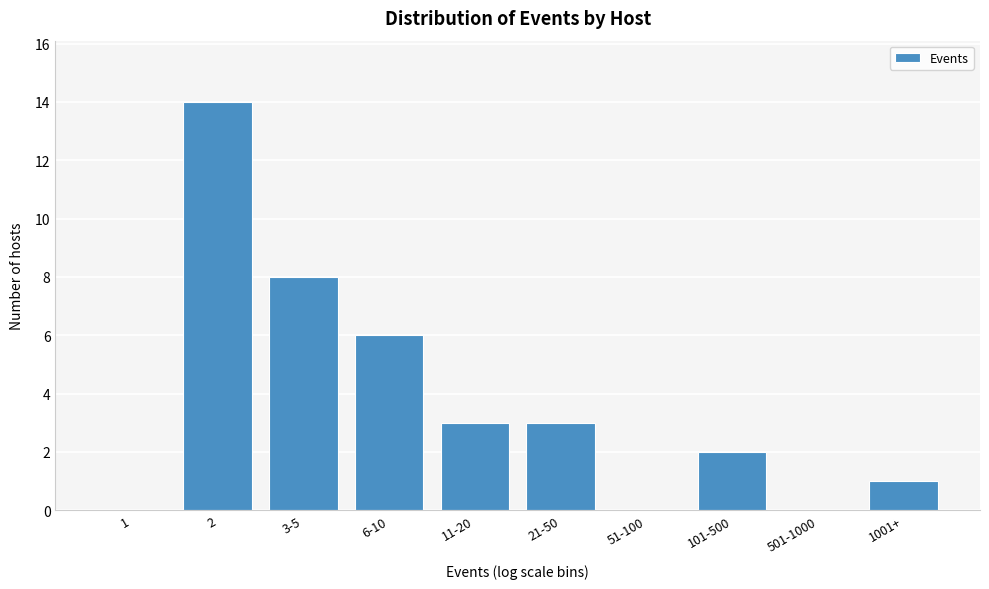

Reading left to right, extract all data points from this chart.

1=0	2=14	3-5=8	6-10=6	11-20=3	21-50=3	51-100=0	101-500=2	501-1000=0	1001+=1